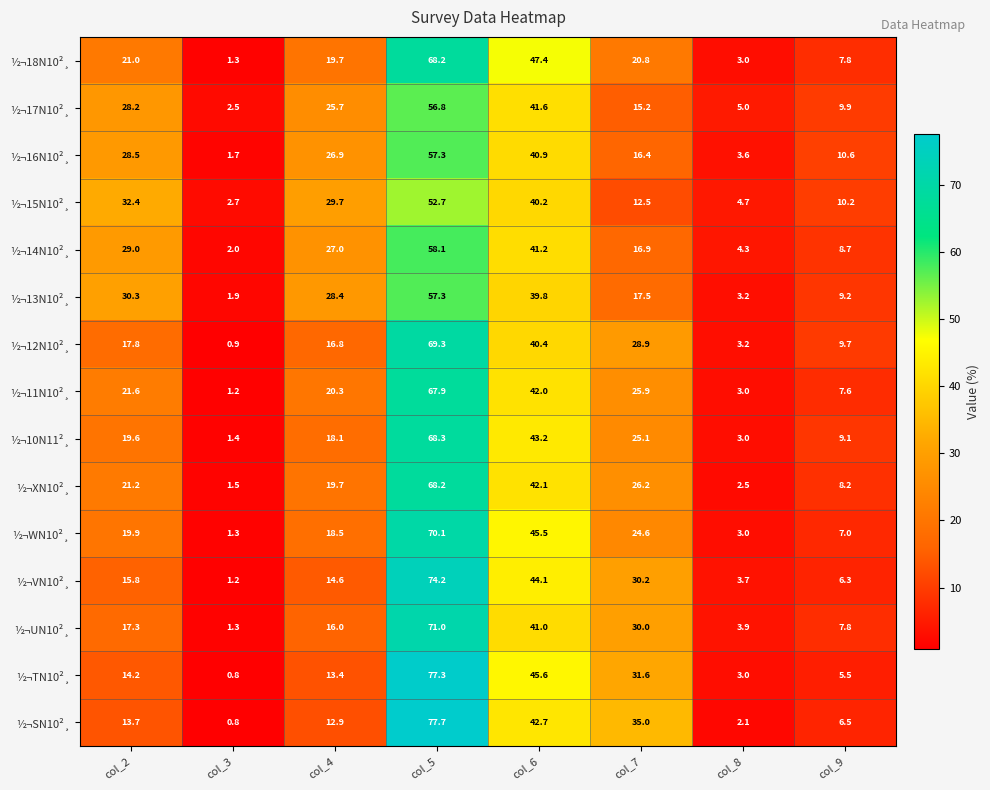

Which label corresponds to the smallest value in the chart?

col_3